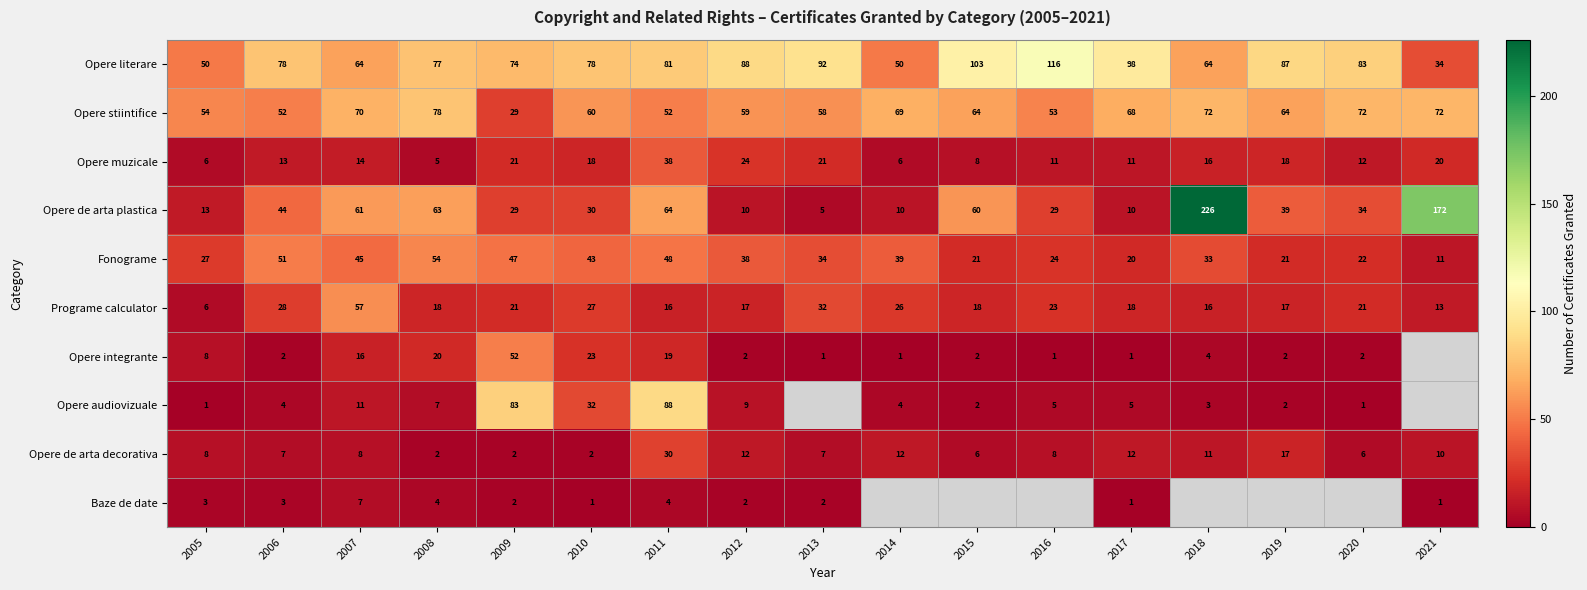

What is the minimum value for Programe calculator?

6